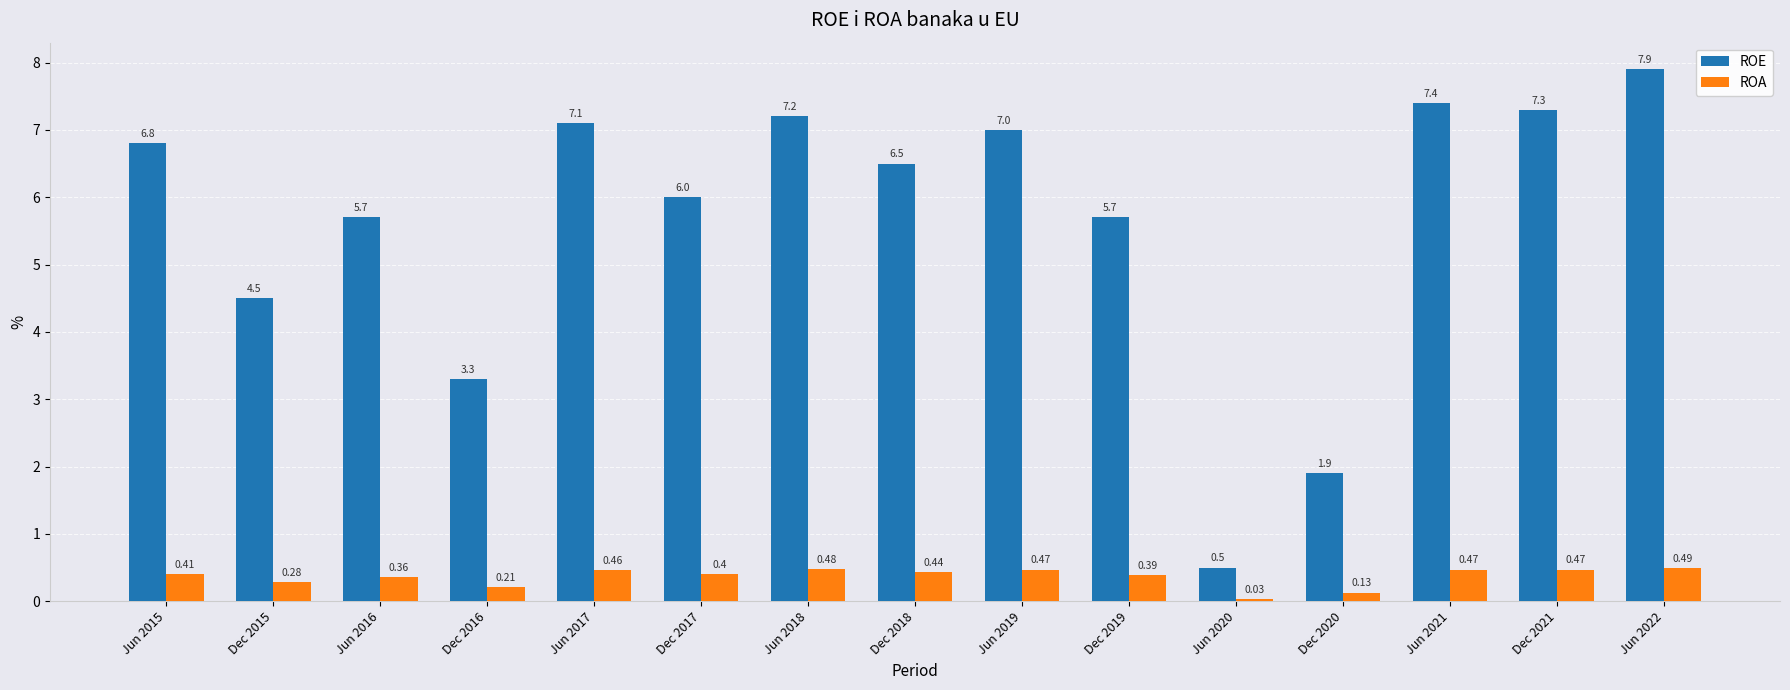

What is the difference between the second highest and second lowest values in the ROE series?

5.5